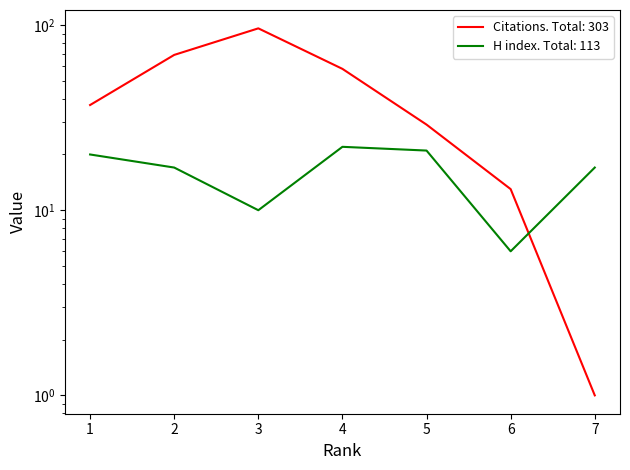

True or false: Citations and H index intersect in this chart.

True